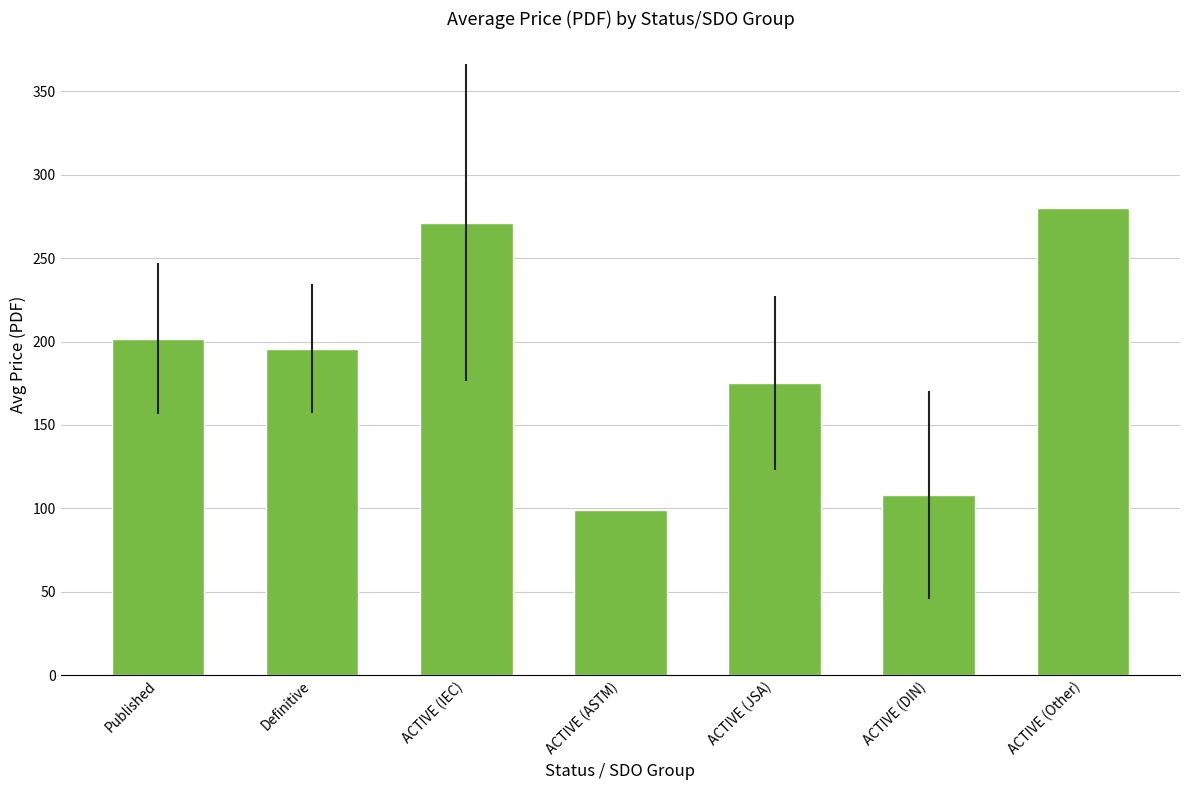

What is the minimum value shown in the chart?

99.0